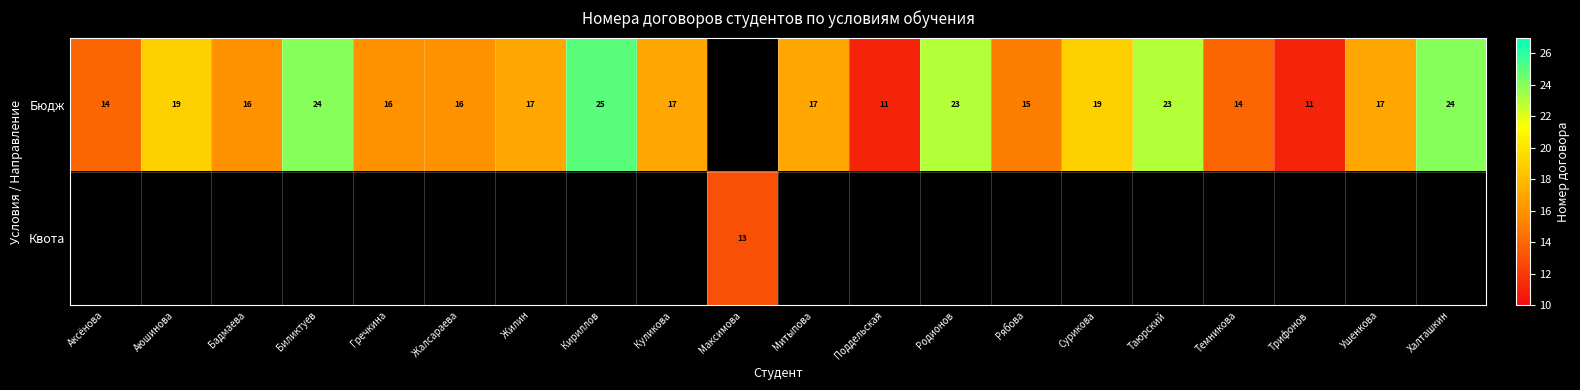

What is the difference between the Бюдж values at Аксёнова and Халташкин?

10